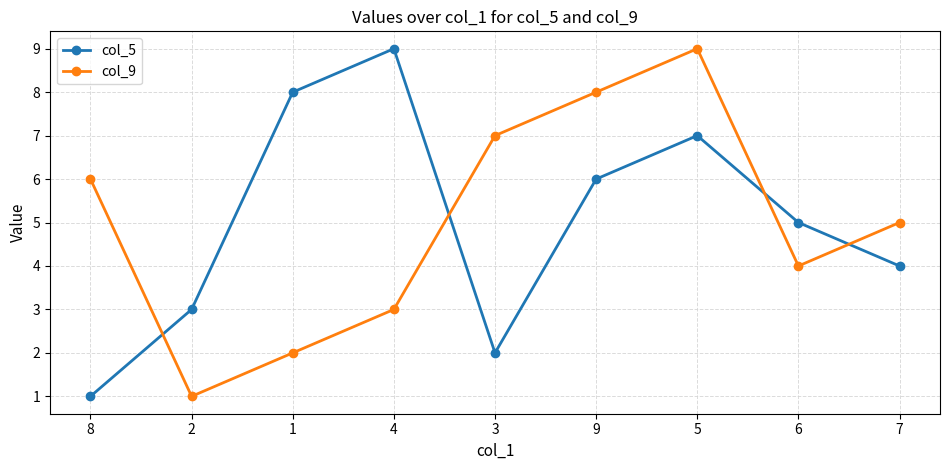

At which label is col_9 closest to 5?

7